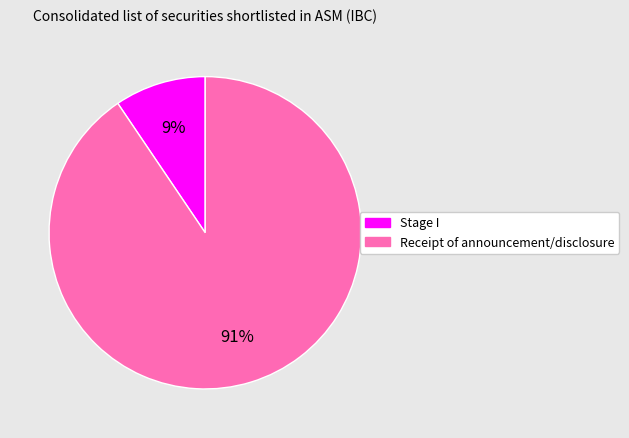

To the nearest percent, what is the average slice percentage?

50%